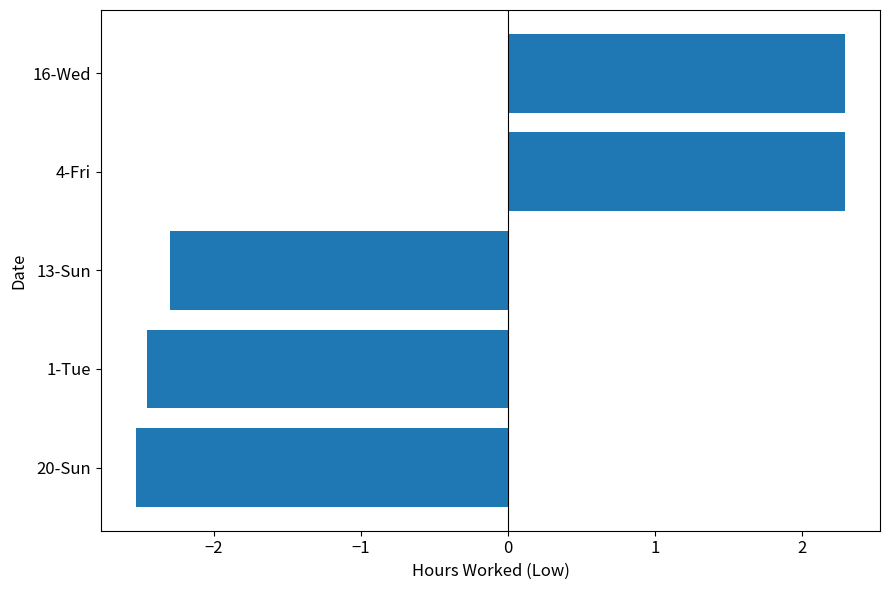

How many categories are shown in the chart?

5